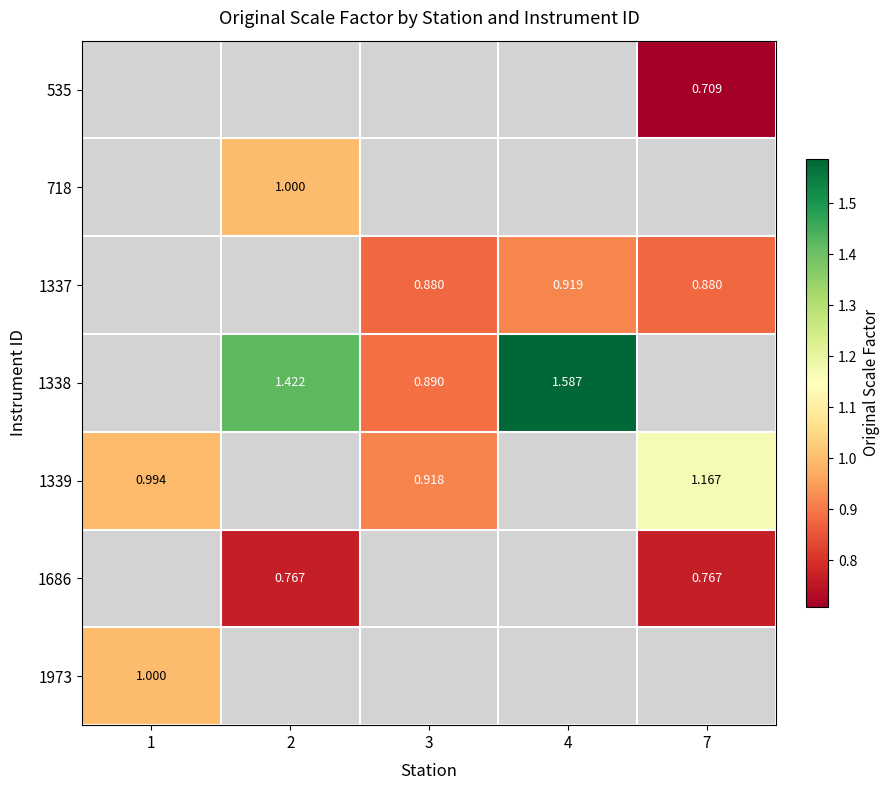

Which series changed the most between 3 and 7?

1339